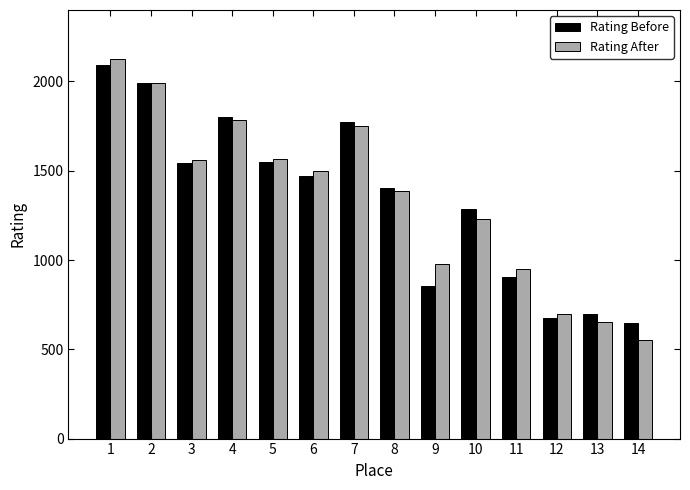

What is the value of the Rating After bar at the 11th from the left?

950